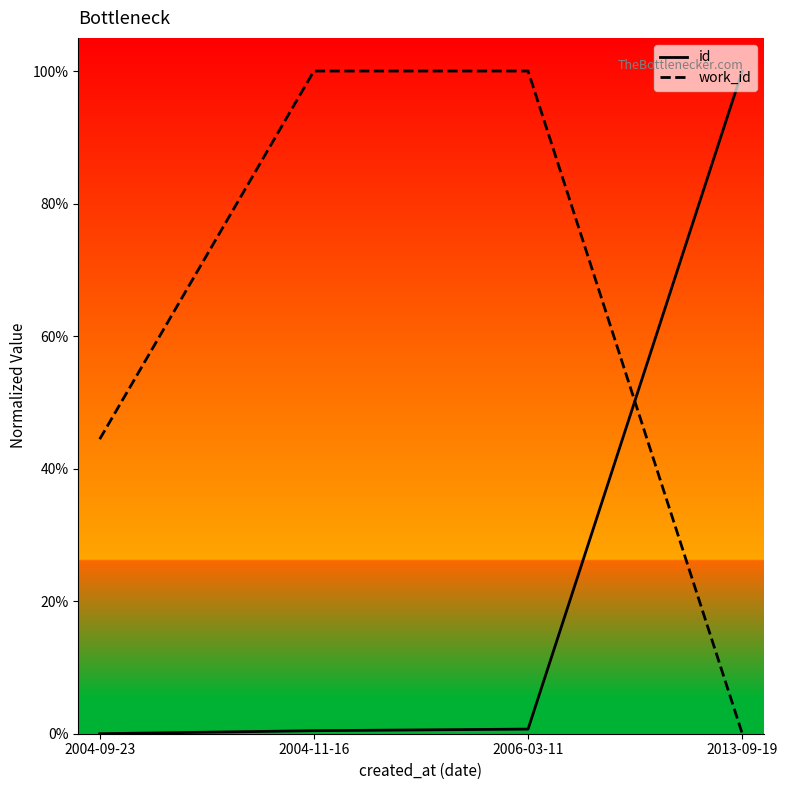

What are all the series names shown in the legend?

id, work_id